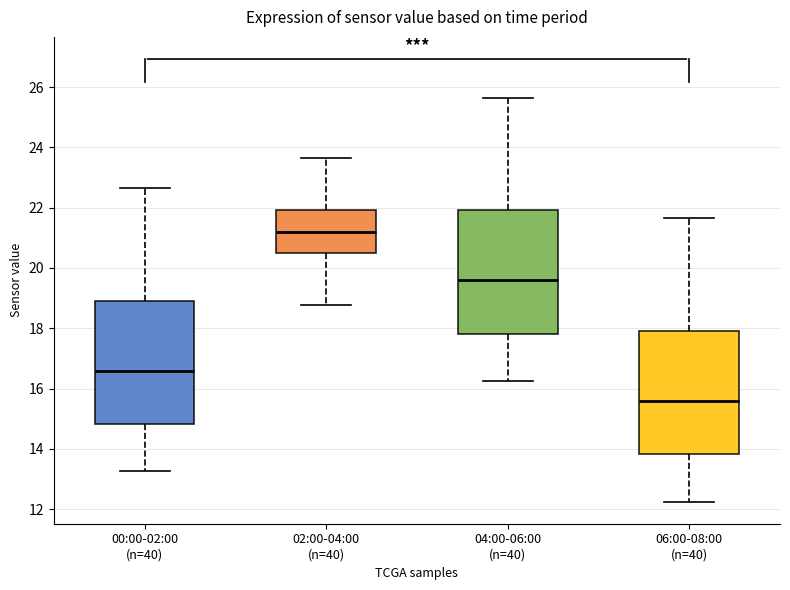

Which box has the highest median line?

02:00-04:00 (n=40)